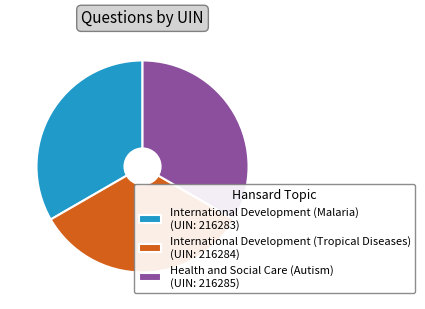

How many segments does this pie chart have?

3